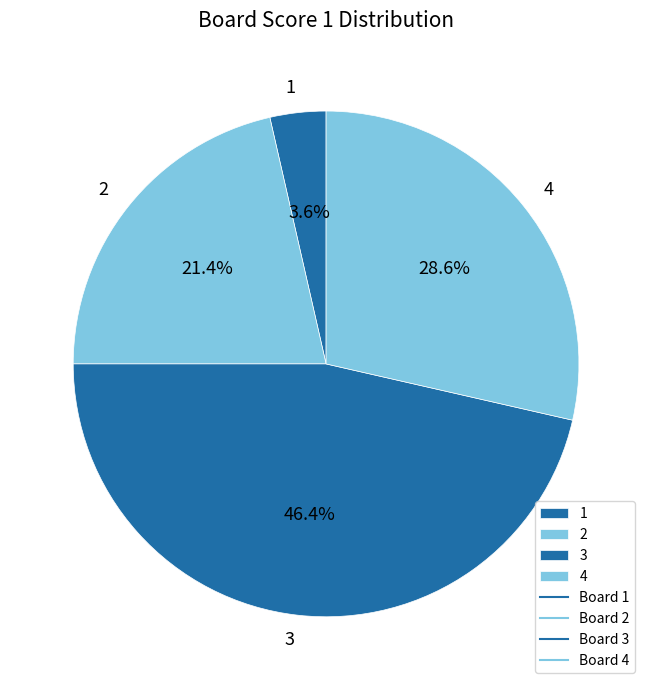

How many slices are in this pie chart?

4